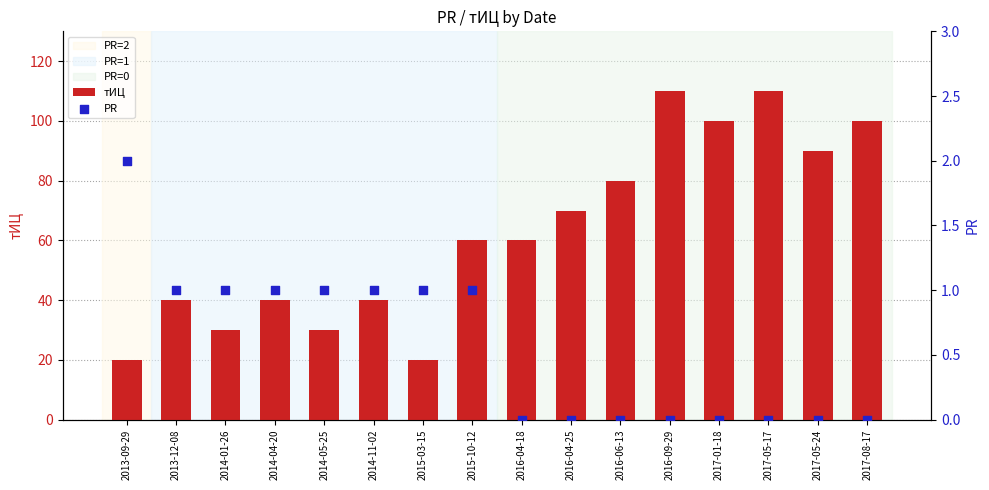

Is the value of тИЦ at 2013-09-29 greater than the value of PR at 2017-05-17?

Yes